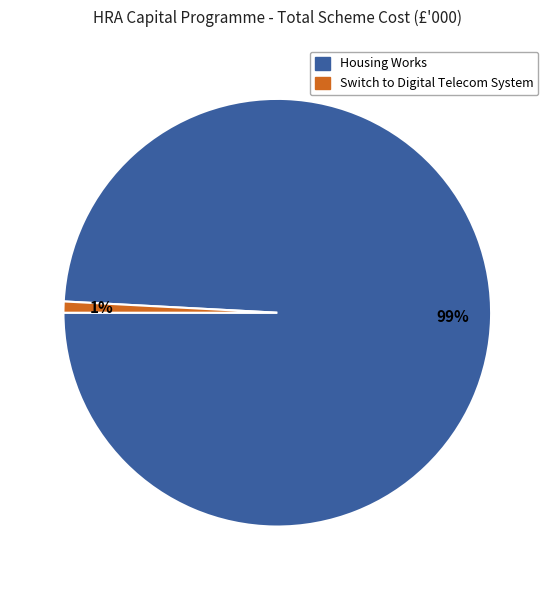

Does any single category account for the majority?

Yes